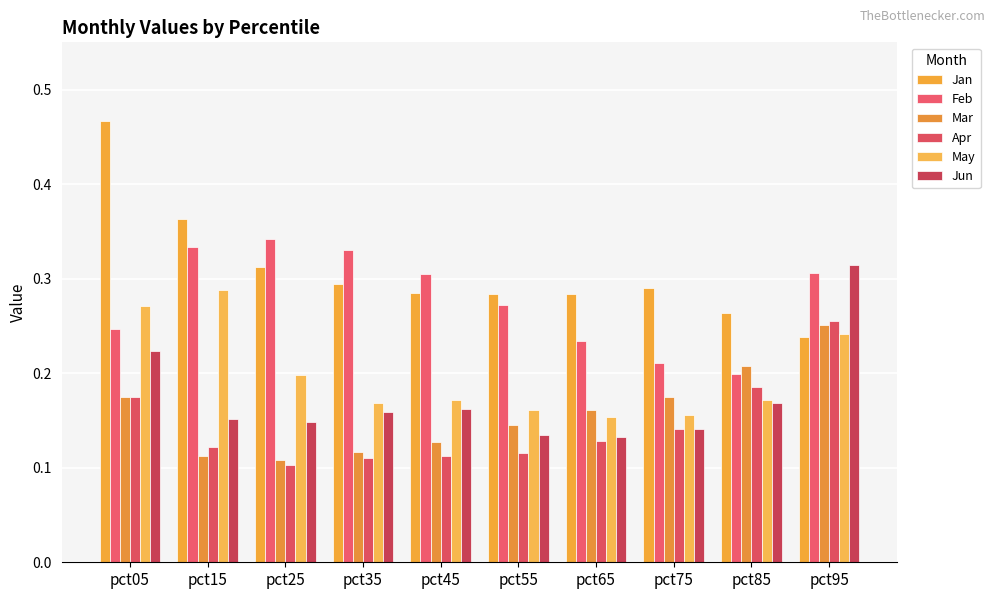

Count the number of categories in the chart.

10